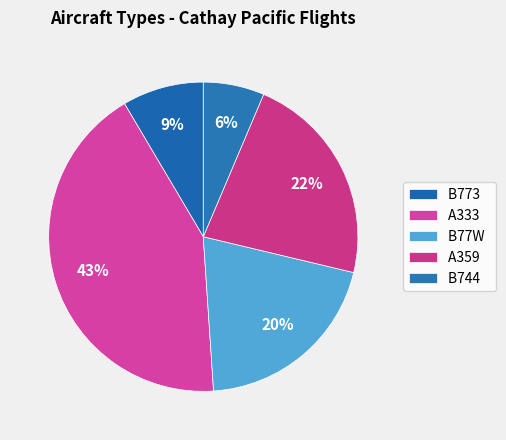

Which slice is the largest?

A333